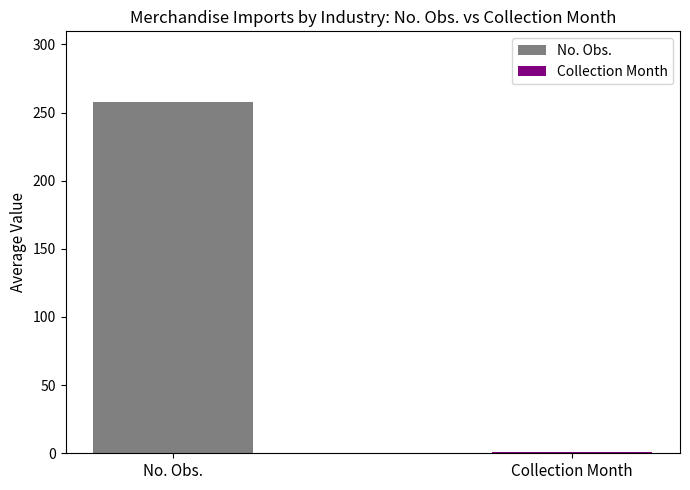

How many bars are there in each group?

2